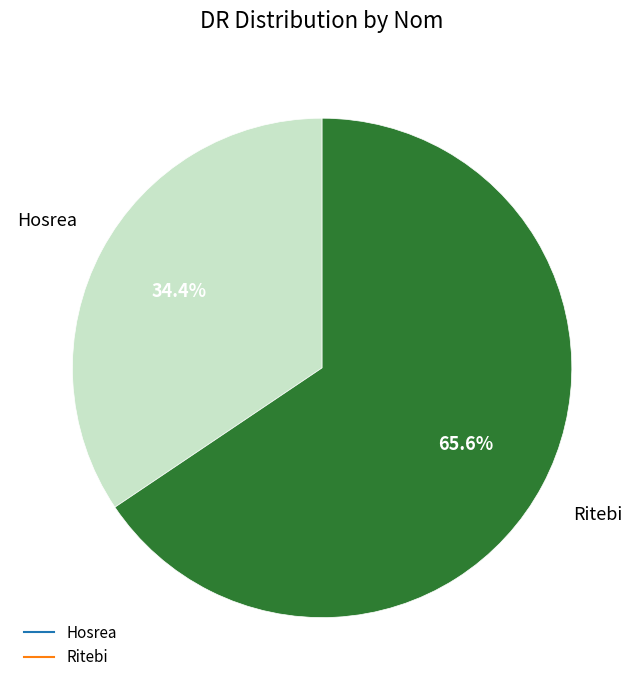

To the nearest percent, what is the difference between the largest and smallest slice percentages?

31%